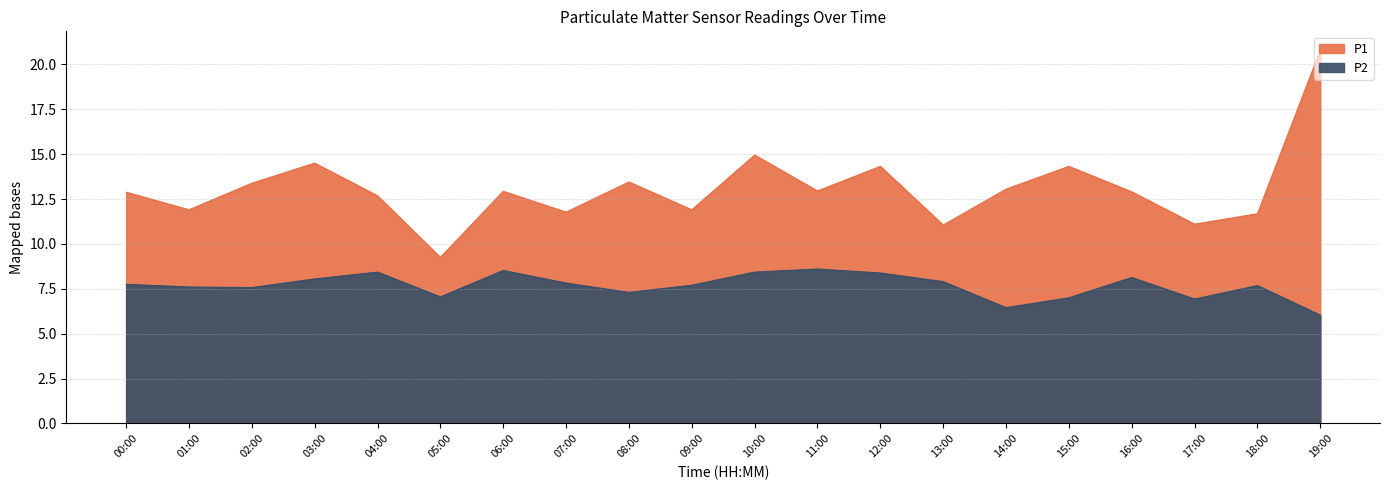

How many categories are shown in the chart?

20